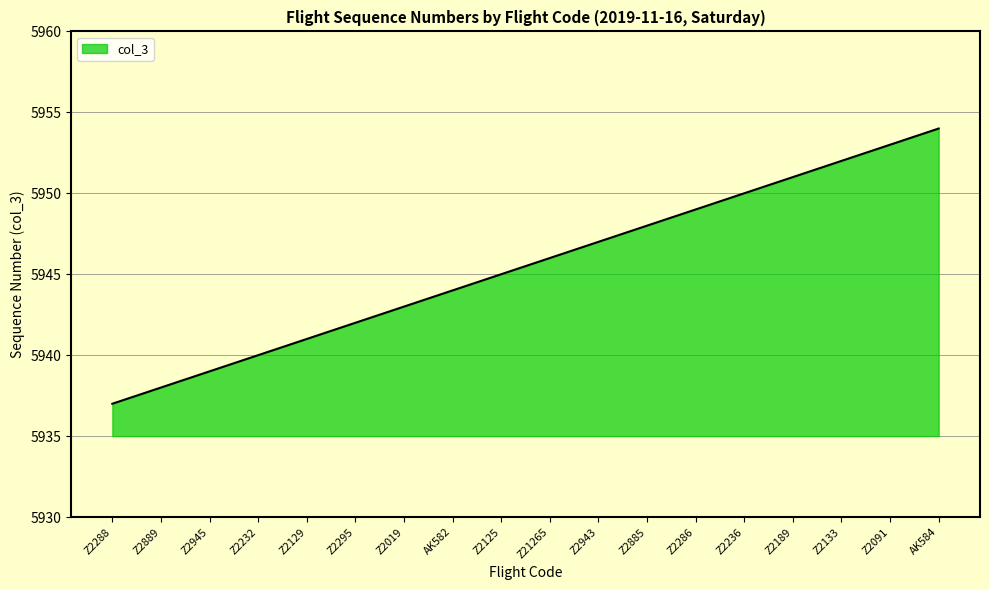

The value at Z2288 is 10379. True or false?

False